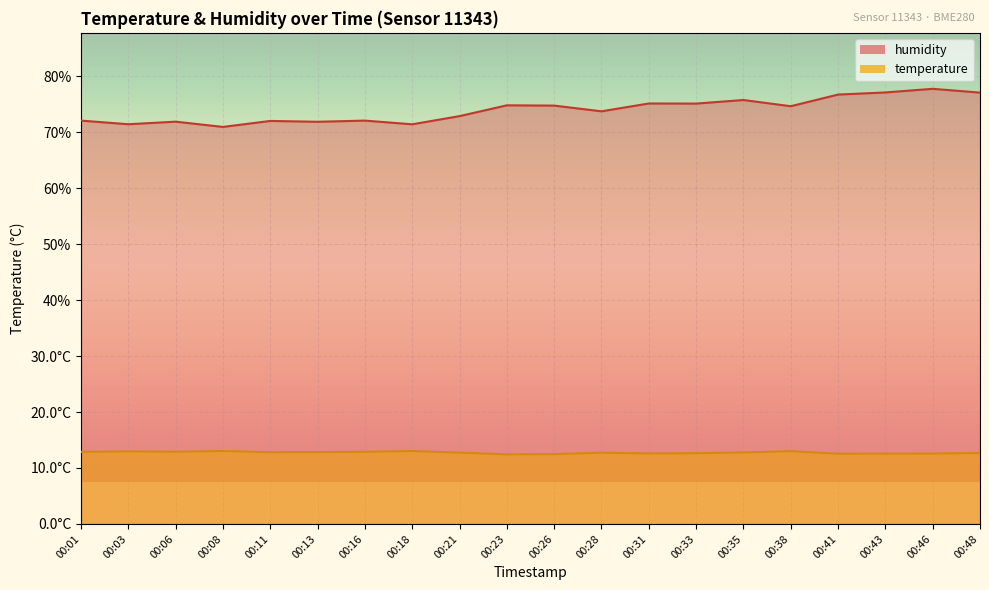

What is the value of the temperature point at the 9th from the left?

12.7